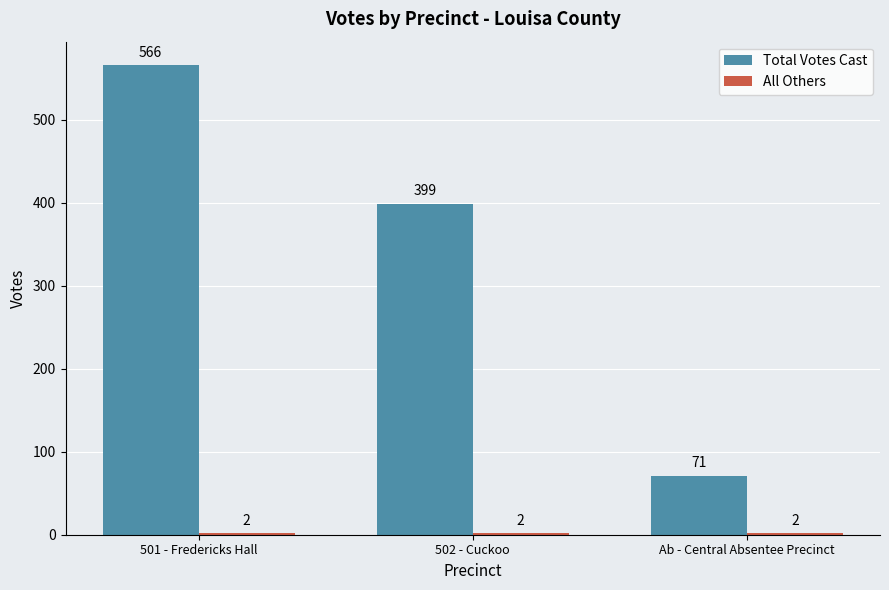

What is the label of the 2nd bar from the right?

502 - Cuckoo